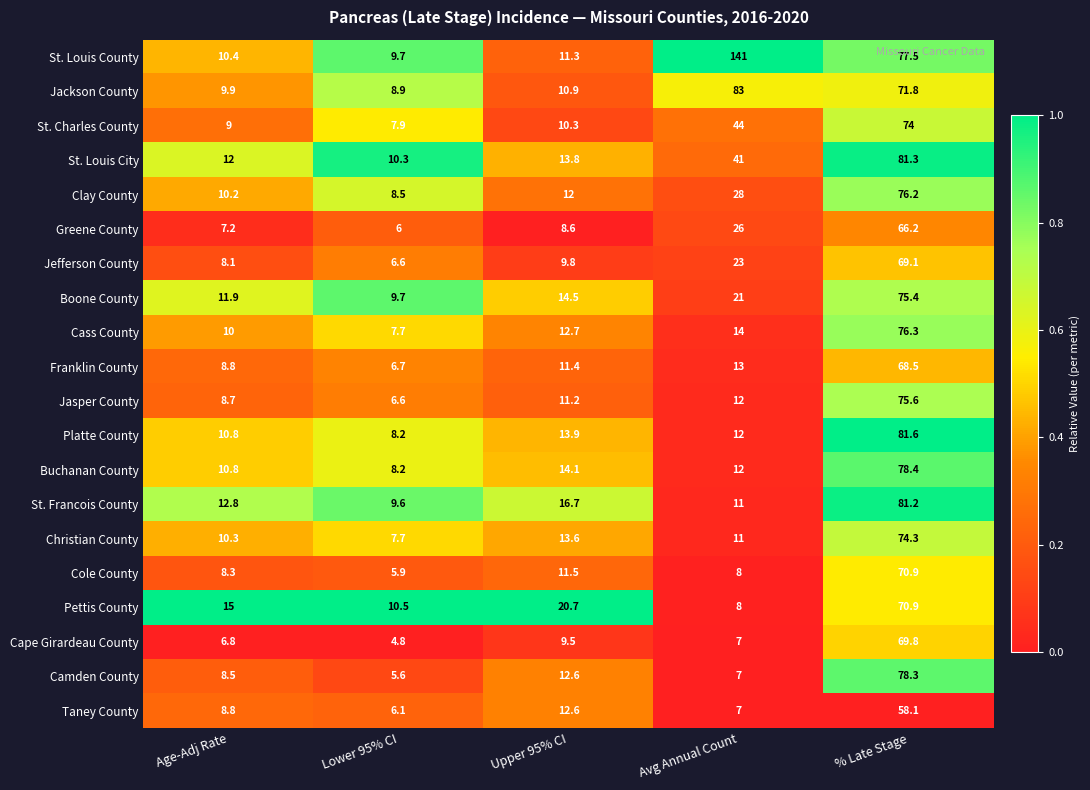

Which category has the highest value across all series?

Avg Annual Count